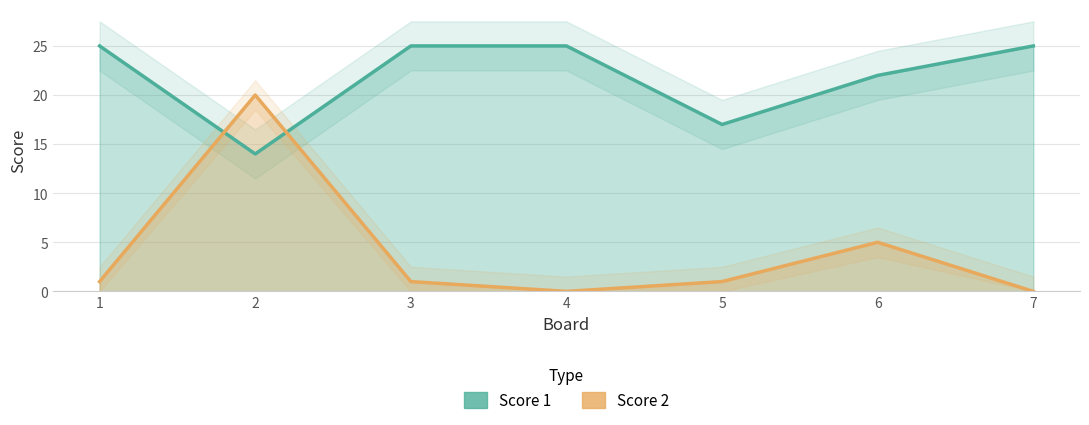

Where does the Score 2 series first go above 1?

2